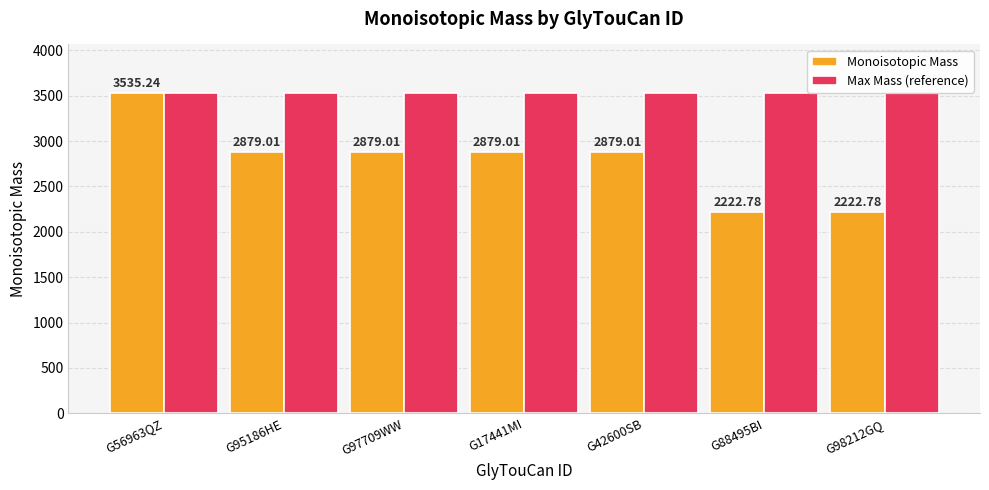

Which series has the largest total across all categories?

Max Mass (reference)